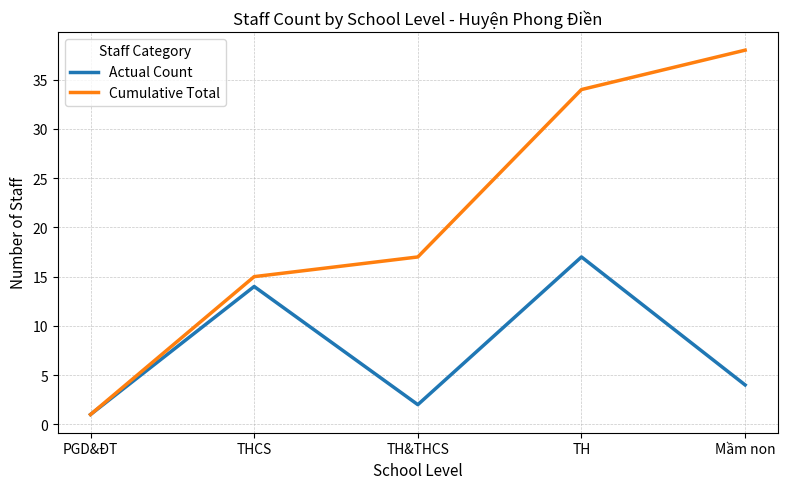

Which series has the widest spread of values?

Cumulative Total